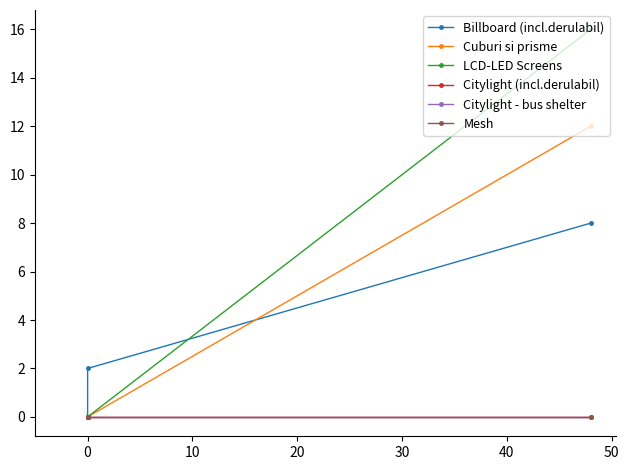

What are all the series names shown in the legend?

Billboard (incl.derulabil), Cuburi si prisme, LCD-LED Screens, Citylight (incl.derulabil), Citylight - bus shelter, Mesh